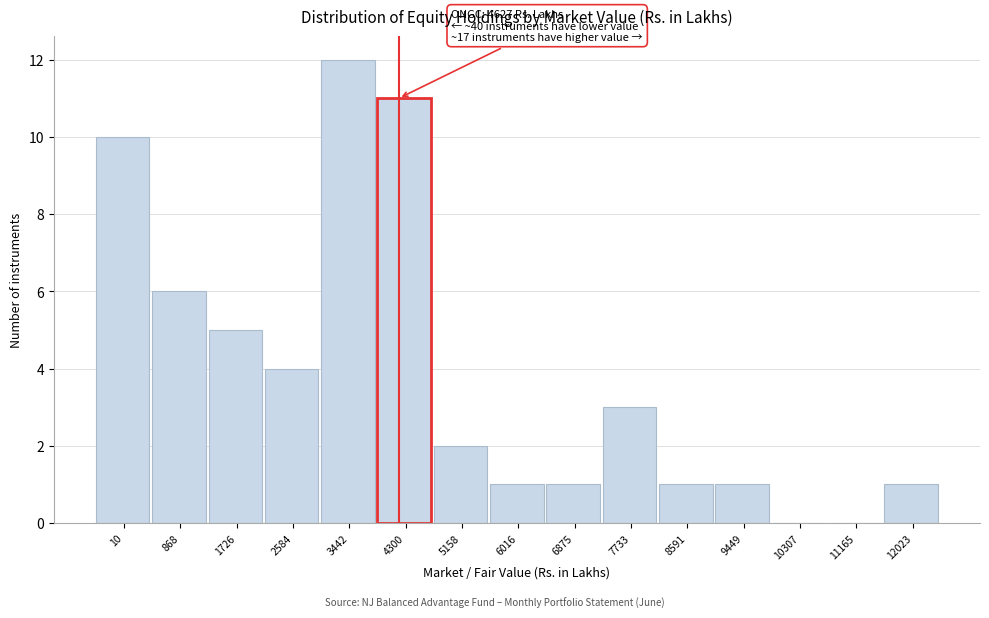

Reading left to right, list all the values displayed in this chart.

10=10	868=6	1726=5	2584=4	3442=12	4300=11	5158=2	6016=1	6875=1	7733=3	8591=1	9449=1	10307=0	11165=0	12023=1